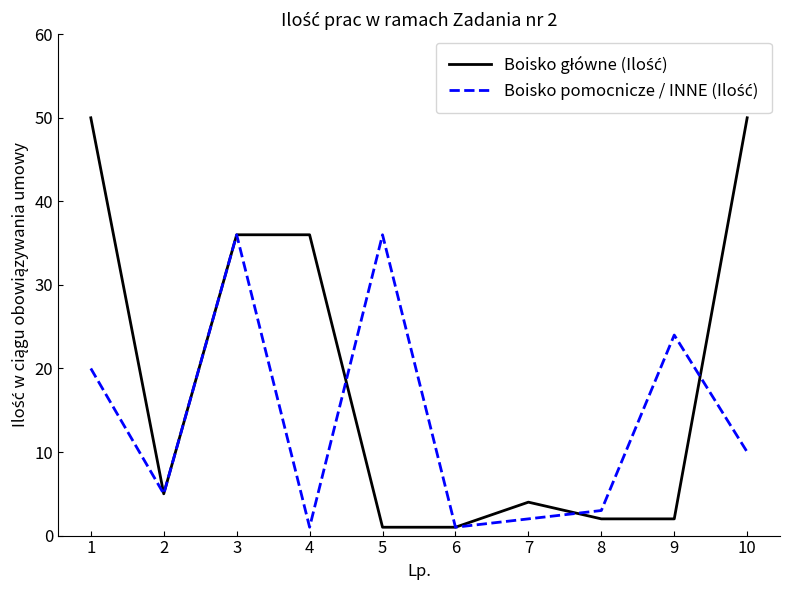

What is the maximum value shown in the chart?

50